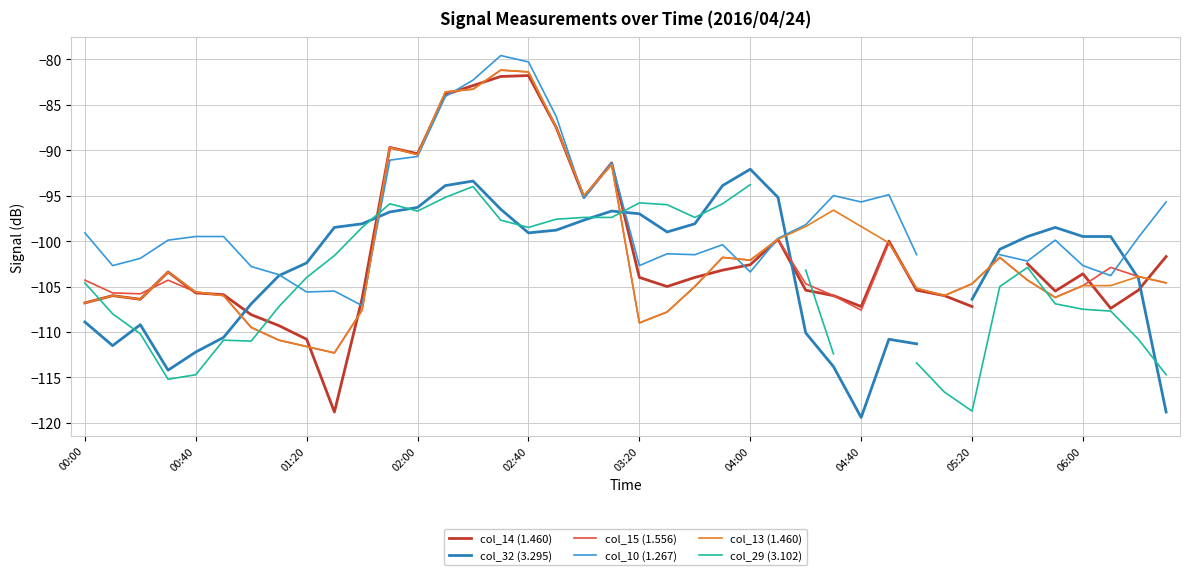

After their last crossing, which series has the higher values: col_32 (3.295) or col_10 (1.267)?

col_10 (1.267)